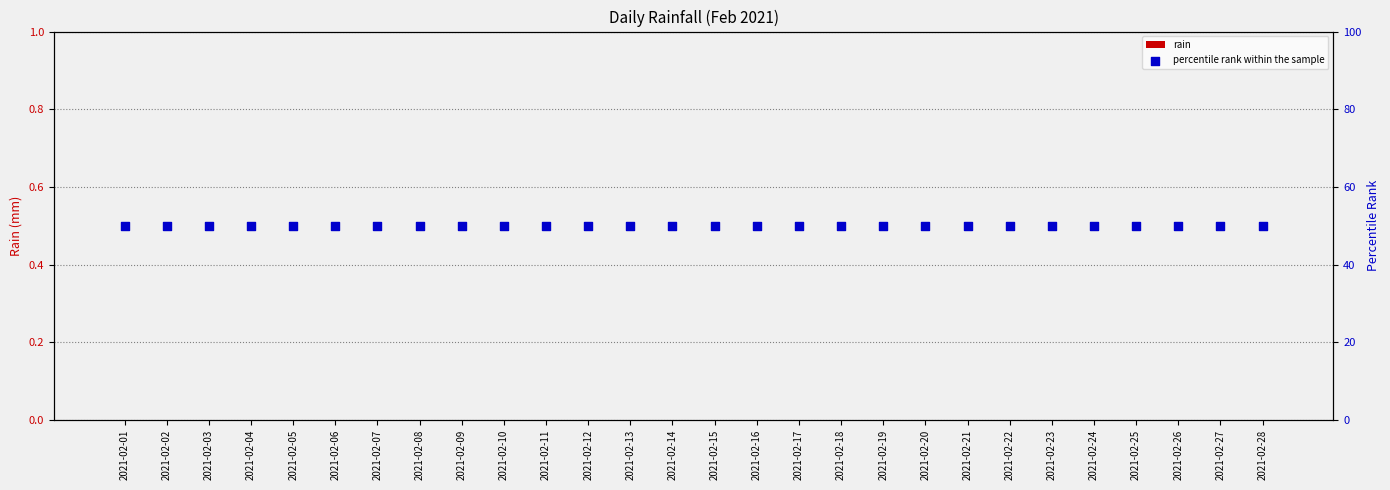

What is the total value across all series at 2021-02-15?

50